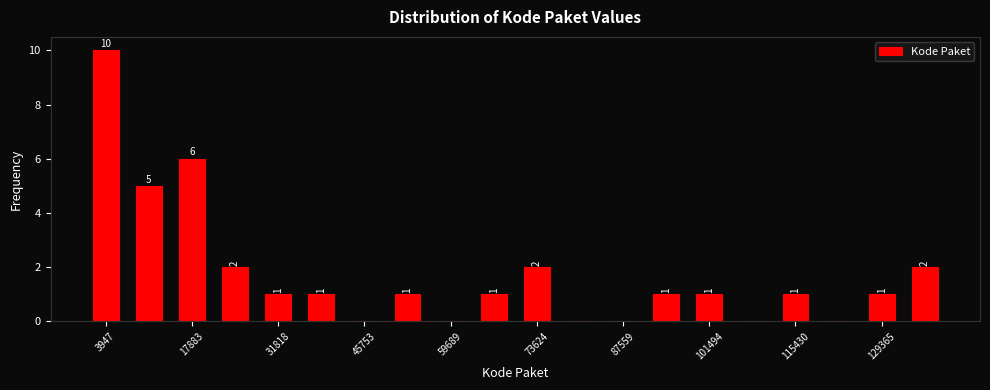

Read against the x-axis, roughly where is the centre of the tallest bar?

4000